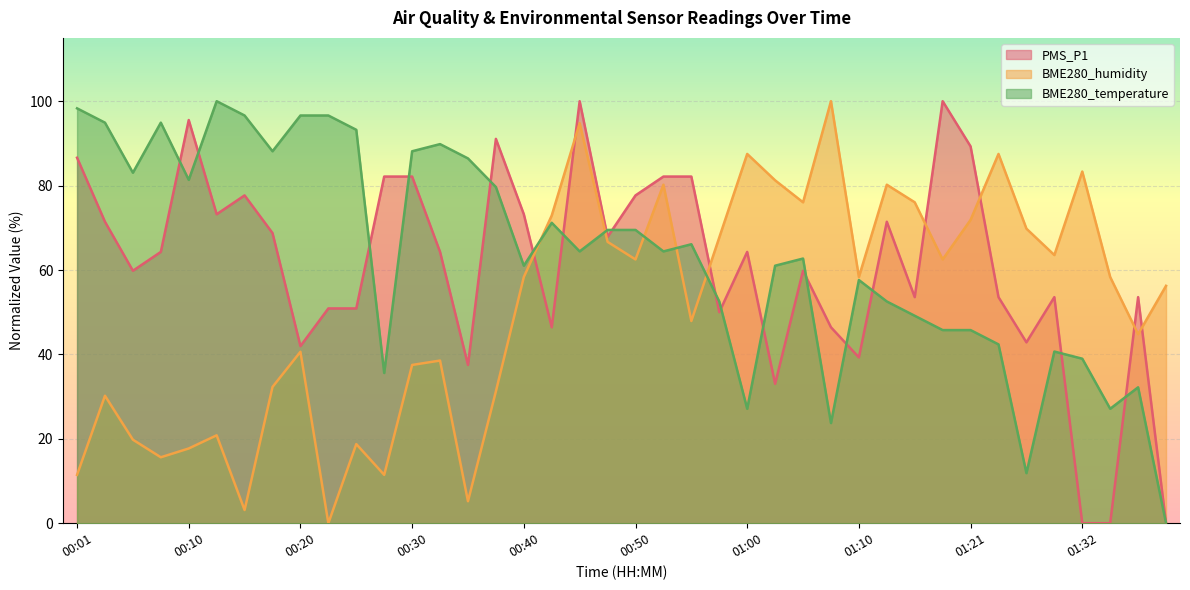

In BME280_temperature, how many points are higher than both neighbors (excluding endpoints)?

9